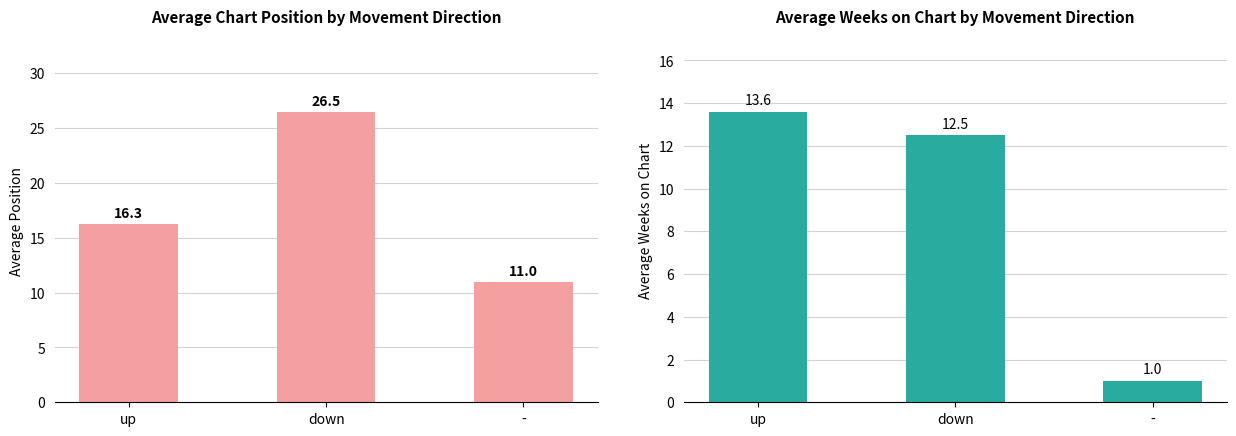

Which series has the widest spread of values?

Average Position